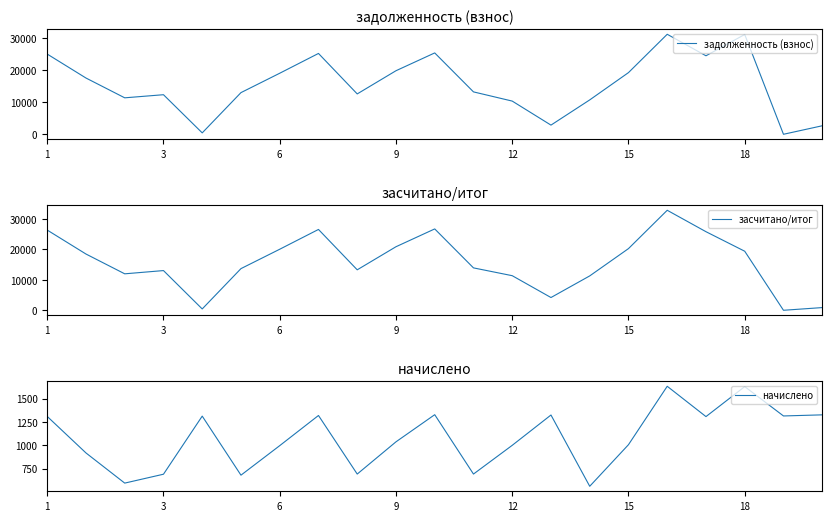

What is the difference between the задолженность (взнос) values at 10 and 13?

22511.5